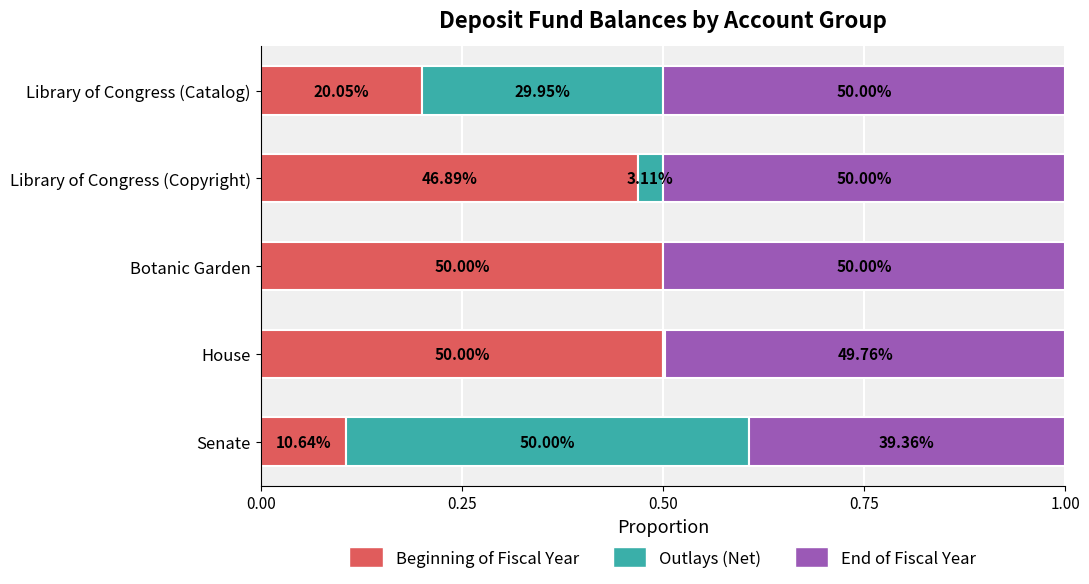

What are all the series names shown in the legend?

Beginning of Fiscal Year, Outlays (Net), End of Fiscal Year